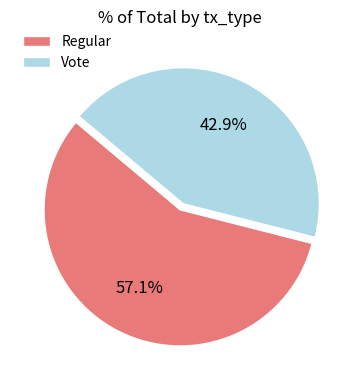

To the nearest percent, what percentage of the pie is Regular?

57%